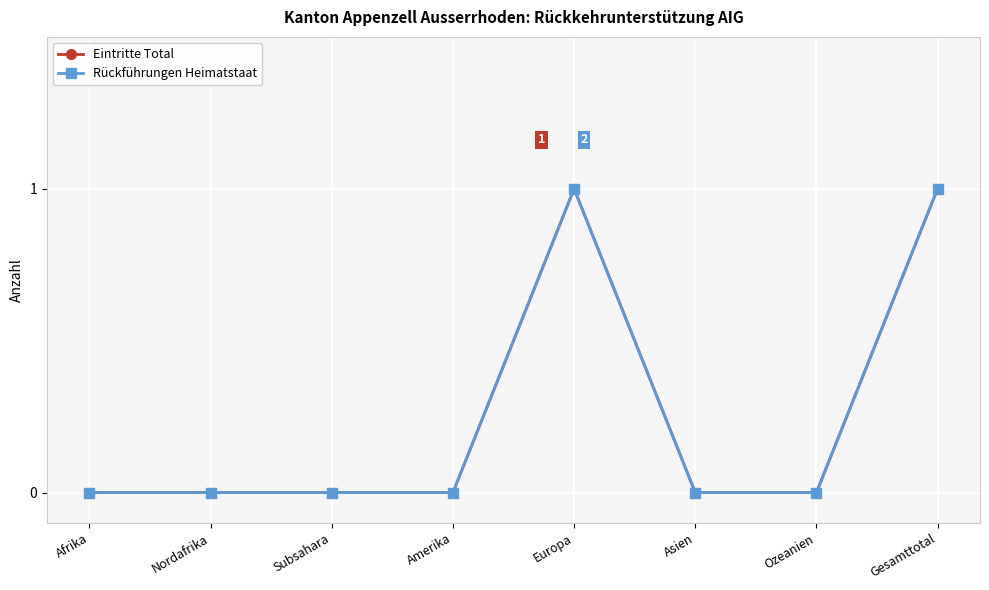

True or false: Rückführungen Heimatstaat has more than 0 interior local peaks.

True